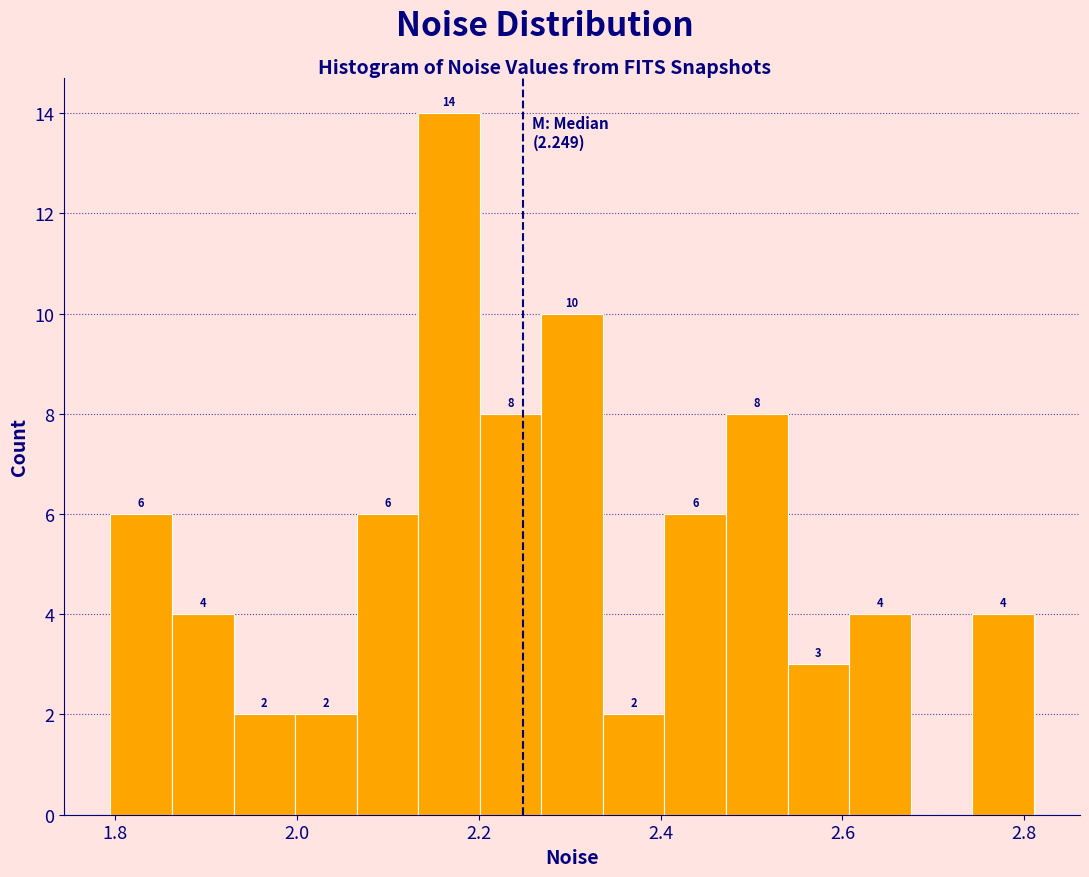

Around what value on the x-axis is the tallest bar? Give the approximate position of its centre, as read against the axis.

2.16